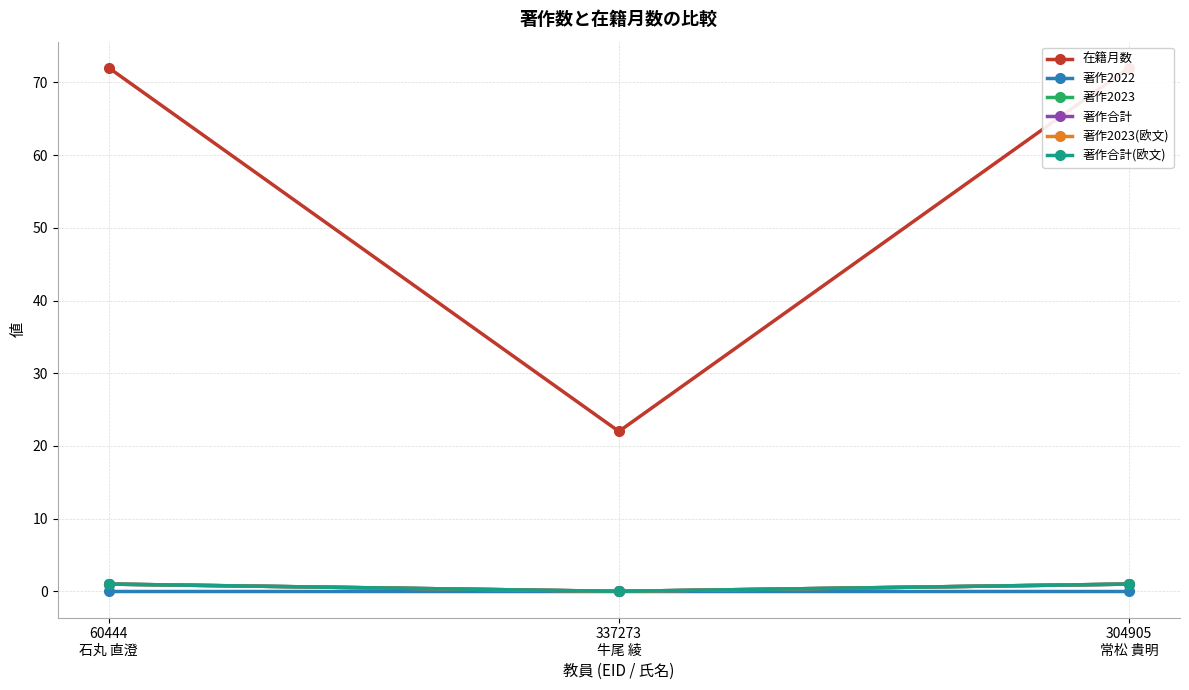

At which label does 著作2022 reach its minimum?

60444
石丸 直澄